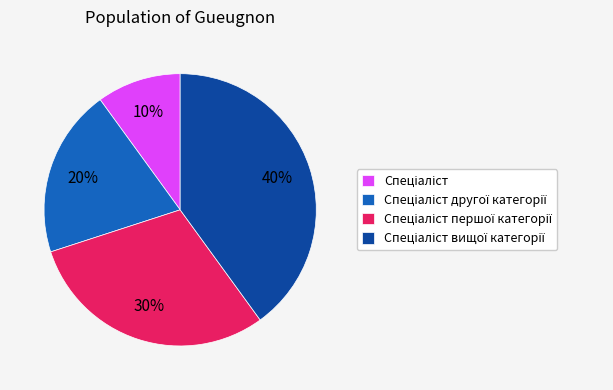

Is there any slice that represents more than half of the pie?

No